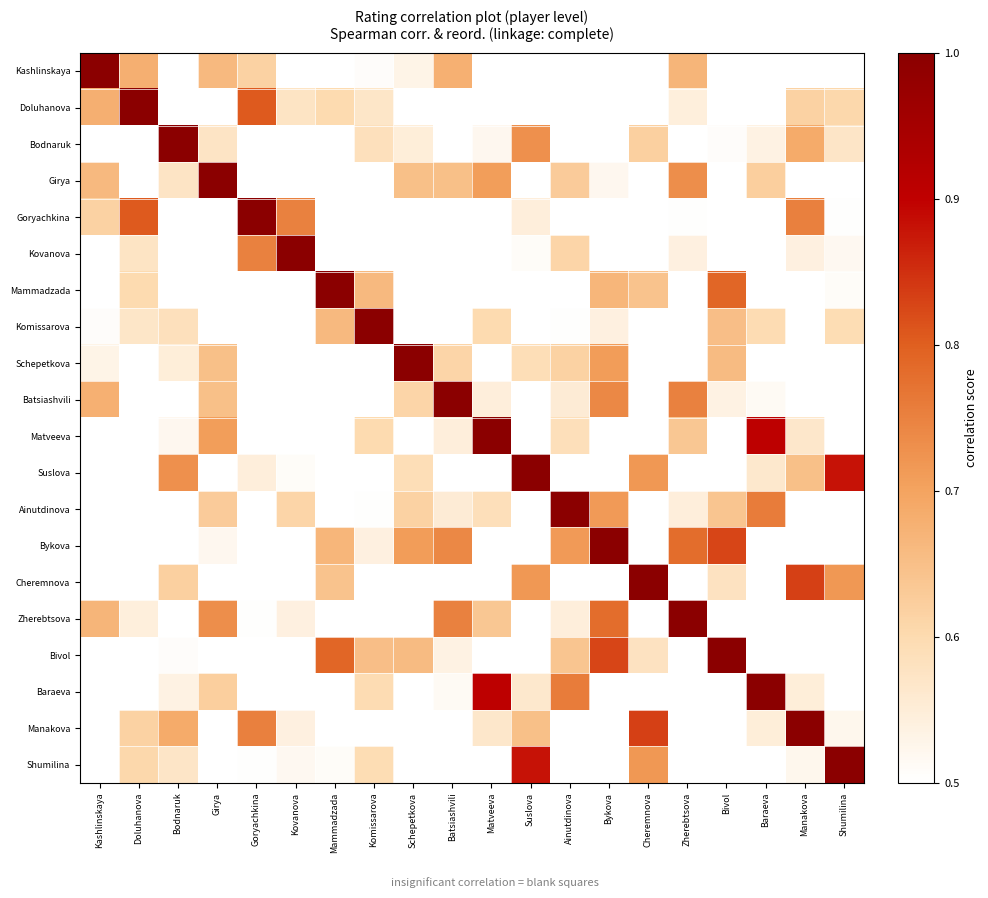

What is the difference between the highest and lowest values at Komissarova?

0.5